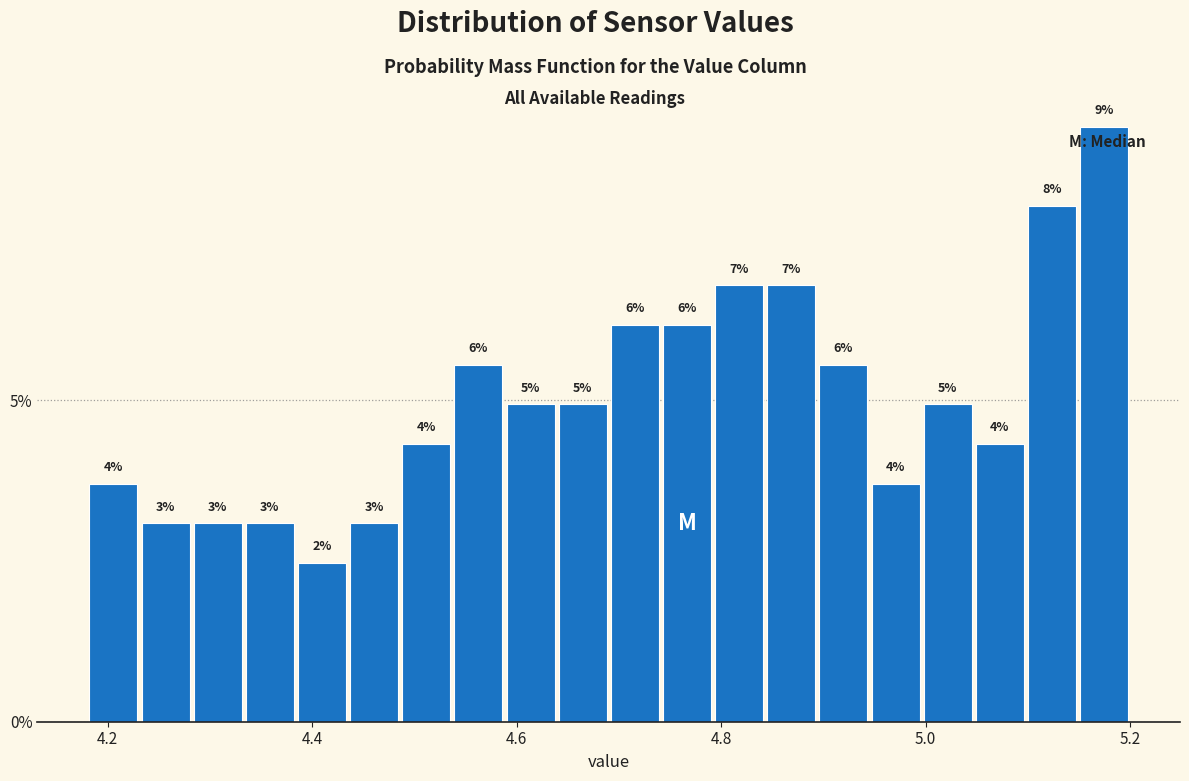

Read against the x-axis, roughly where is the centre of the tallest bar?

5.18